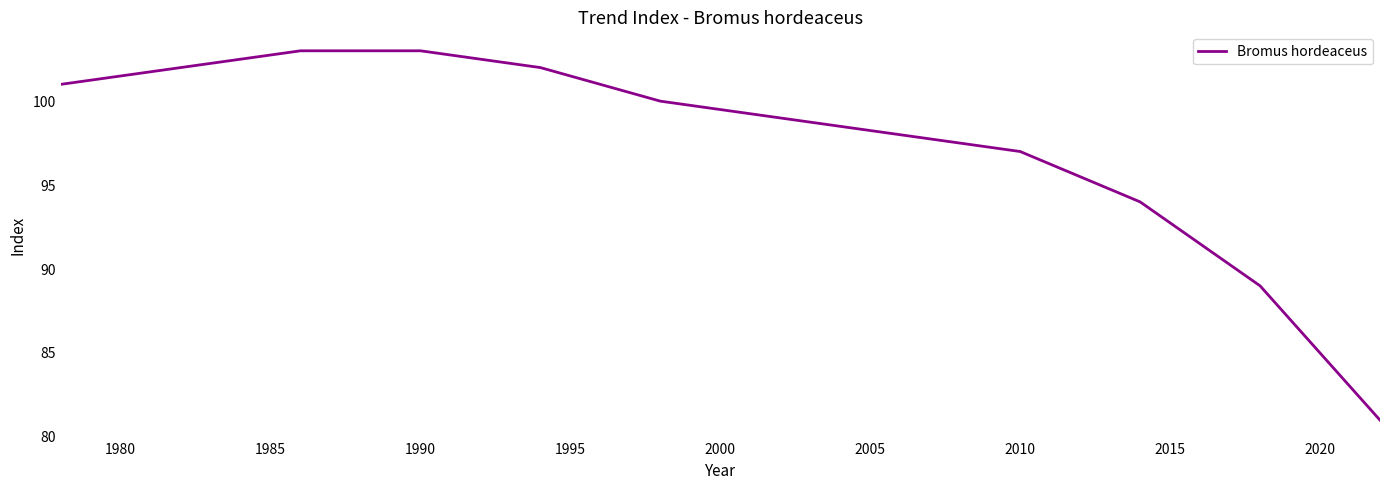

What is the difference between the maximum and minimum values?

22